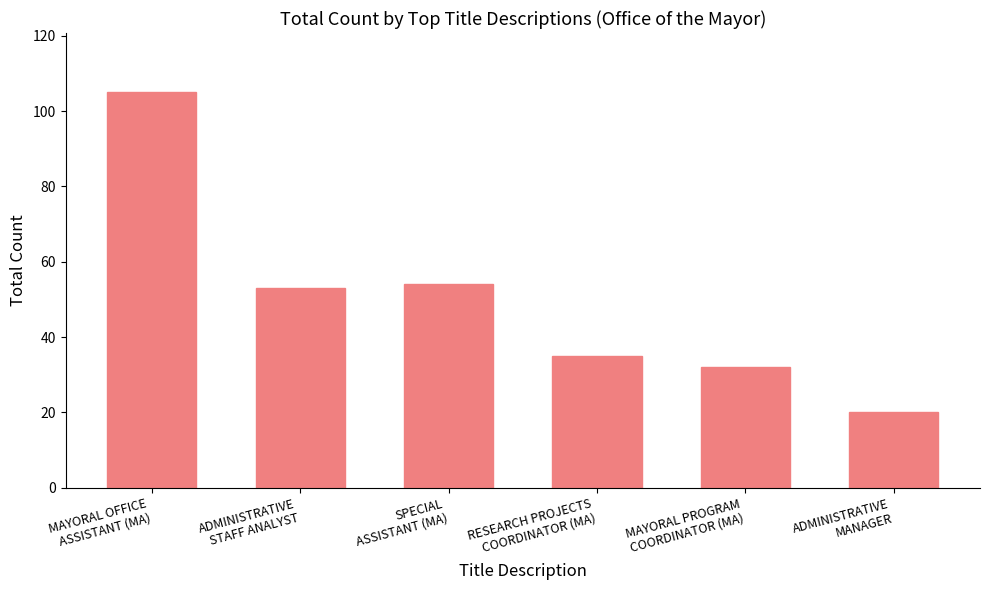

What is the label of the 5th bar from the left?

MAYORAL PROGRAM
COORDINATOR (MA)